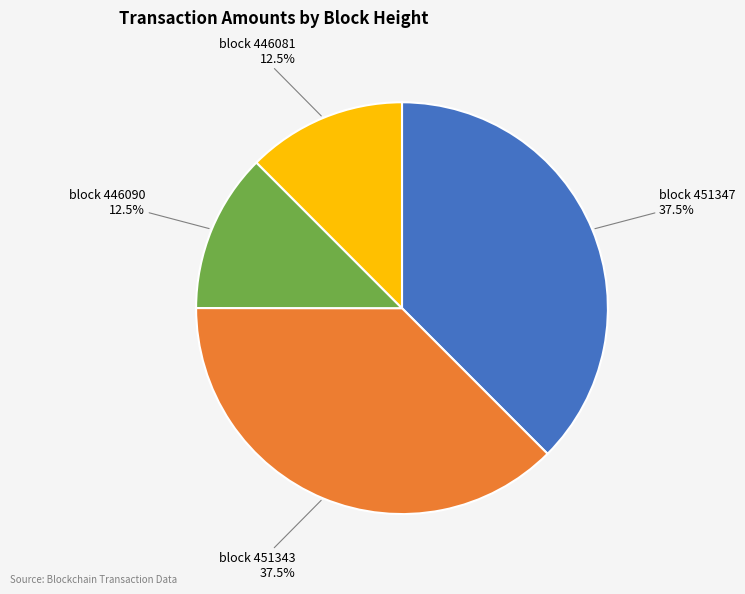

Is there a majority slice in this chart?

No